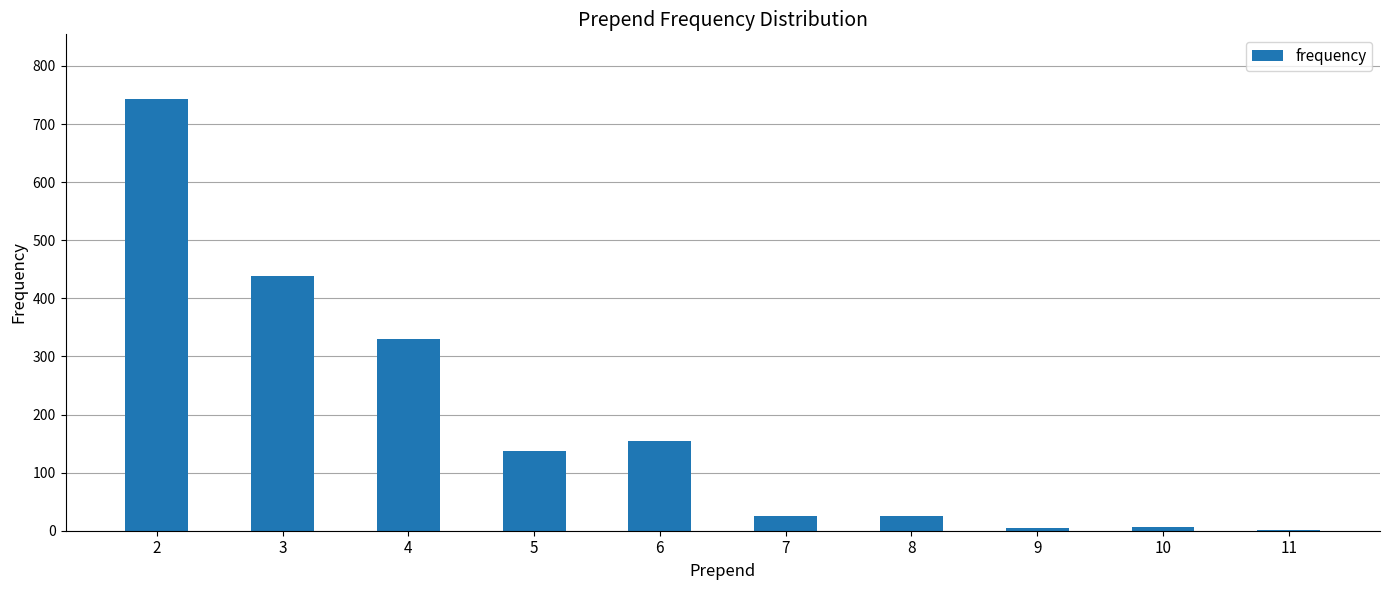

What is the greatest value displayed?

743